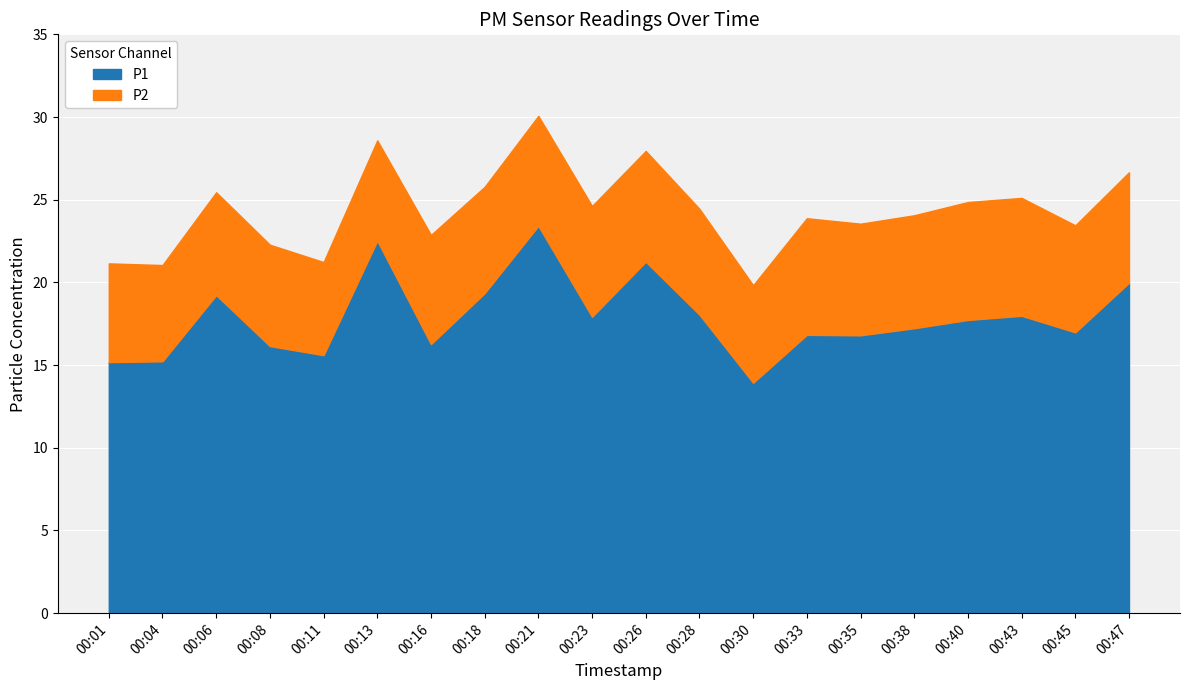

In P2, how many points are higher than both neighbors (excluding endpoints)?

3